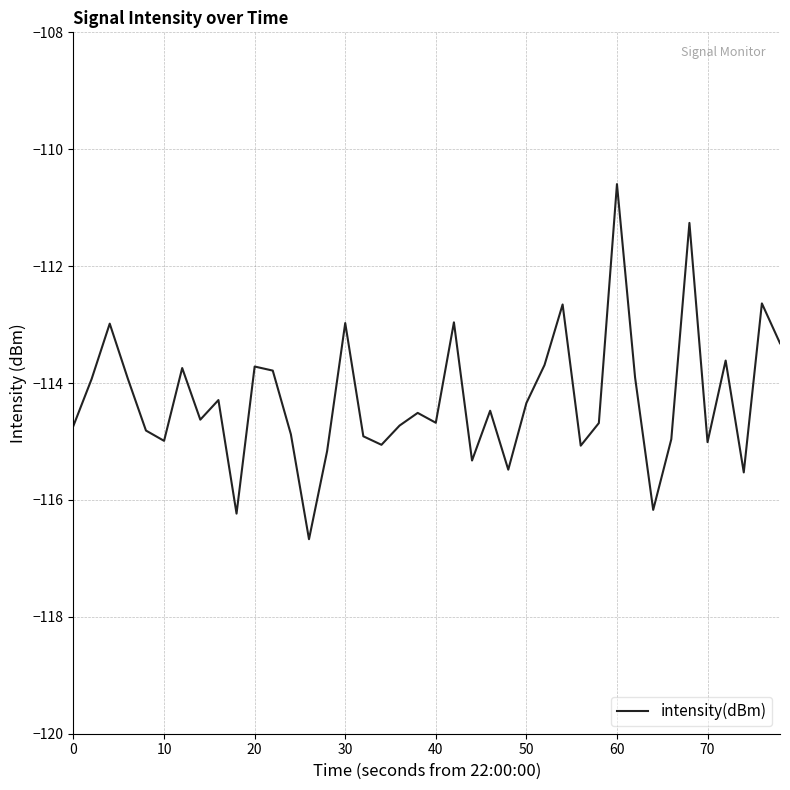

What is the minimum value shown in the chart?

-116.7